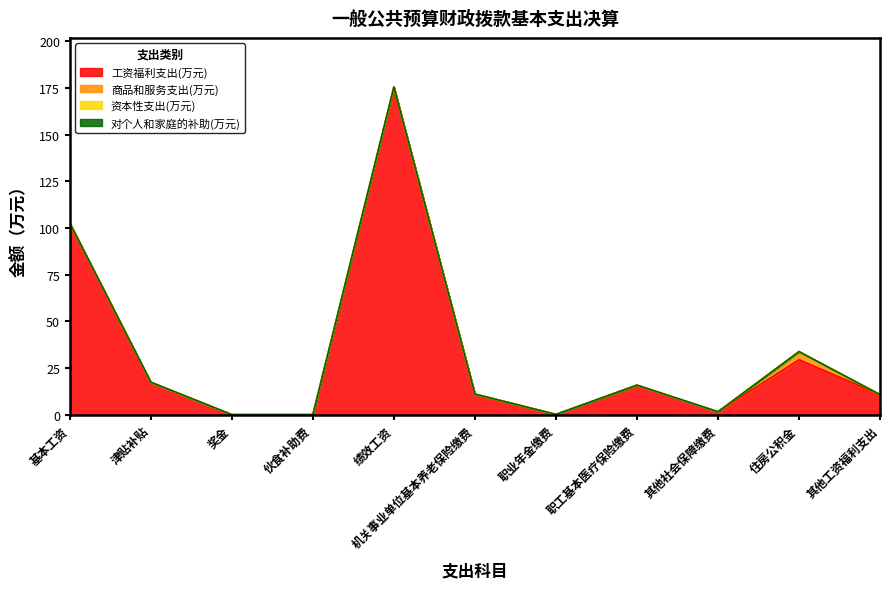

Rank the series by their maximum value, from lowest to highest.

资本性支出(万元), 对个人和家庭的补助(万元), 商品和服务支出(万元), 工资福利支出(万元)